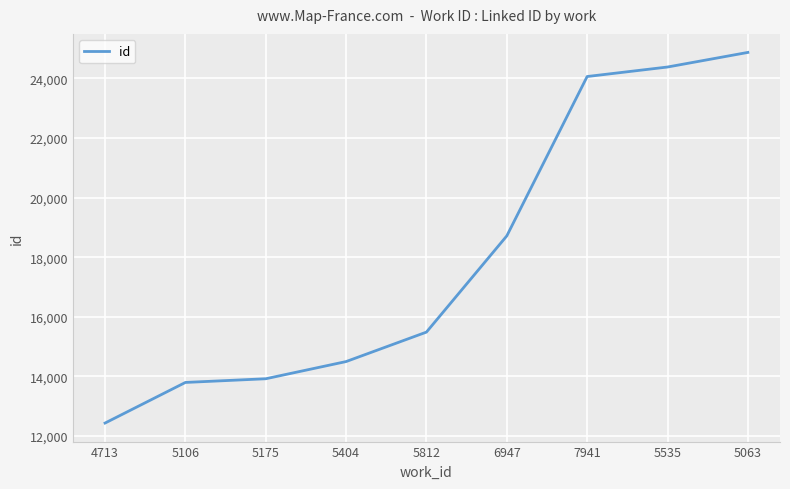

What is the approximate value at 7941, to the nearest 10?

24070